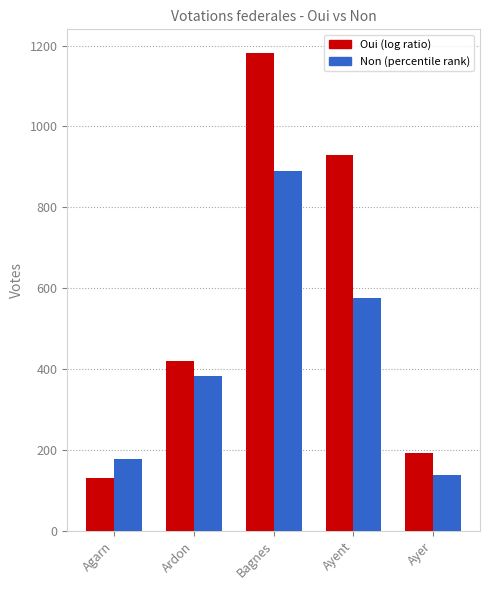

What is the label of the 4th bar from the right?

Ardon